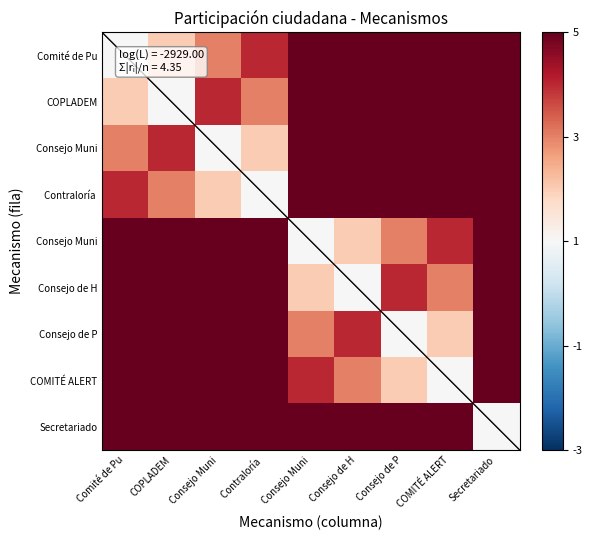

At how many categories does at least one series exceed 5?

9